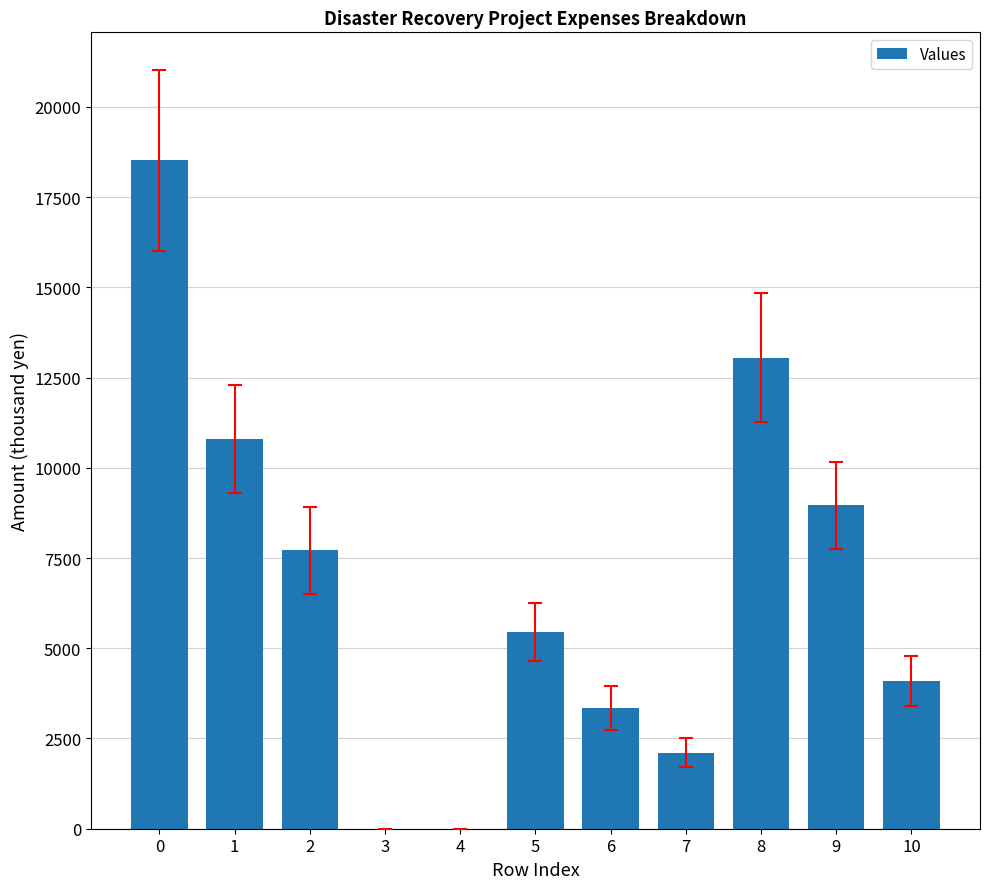

The value at 9 is 8957. True or false?

True